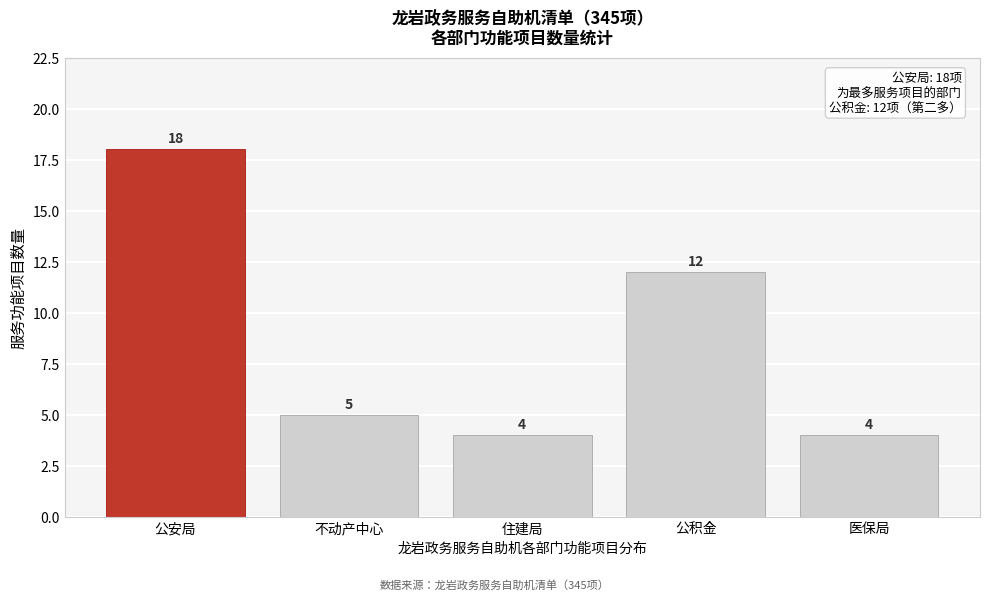

Reading right to left, transcribe all the data shown in this chart.

医保局=4	公积金=12	住建局=4	不动产中心=5	公安局=18